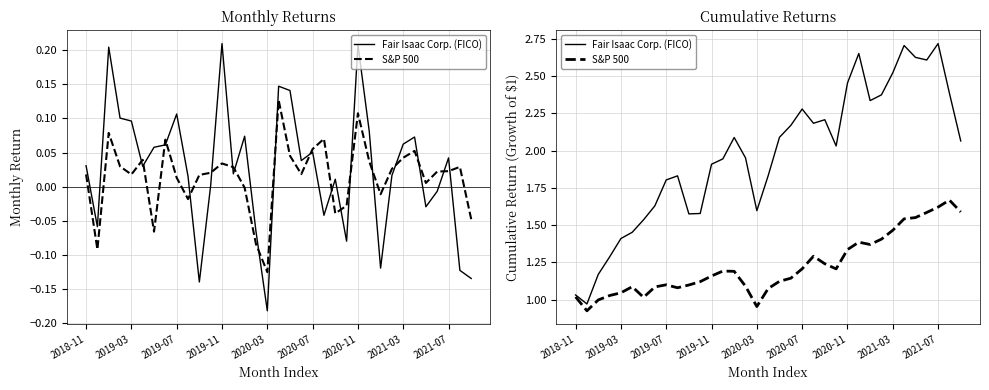

What is the difference between the second highest and minimum values in the S&P 500 series?

0.7